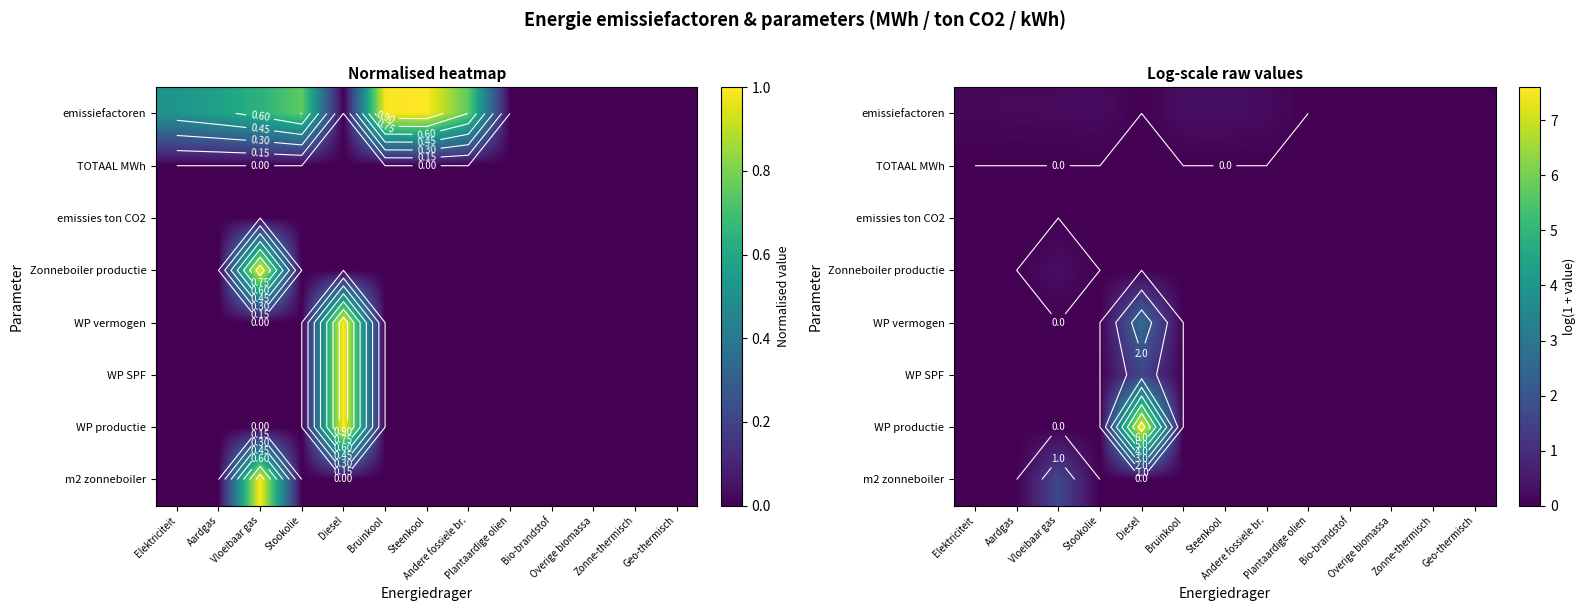

True or false: emissiefactoren has a value of 0.4 at Vloeibaar gas.

False